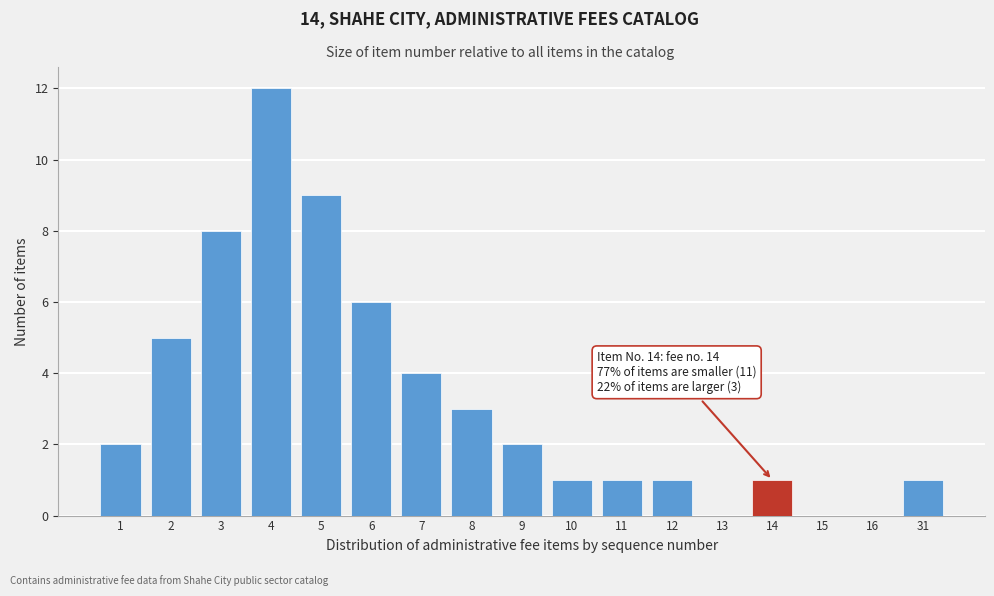

Reading left to right, what are all the values shown in this chart?

1=2	2=5	3=8	4=12	5=9	6=6	7=4	8=3	9=2	10=1	11=1	12=1	13=0	14=1	15=0	16=0	31=1